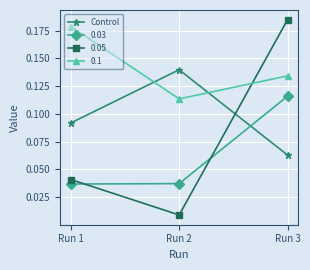

Count the Control values in the range 0 to 1.

3